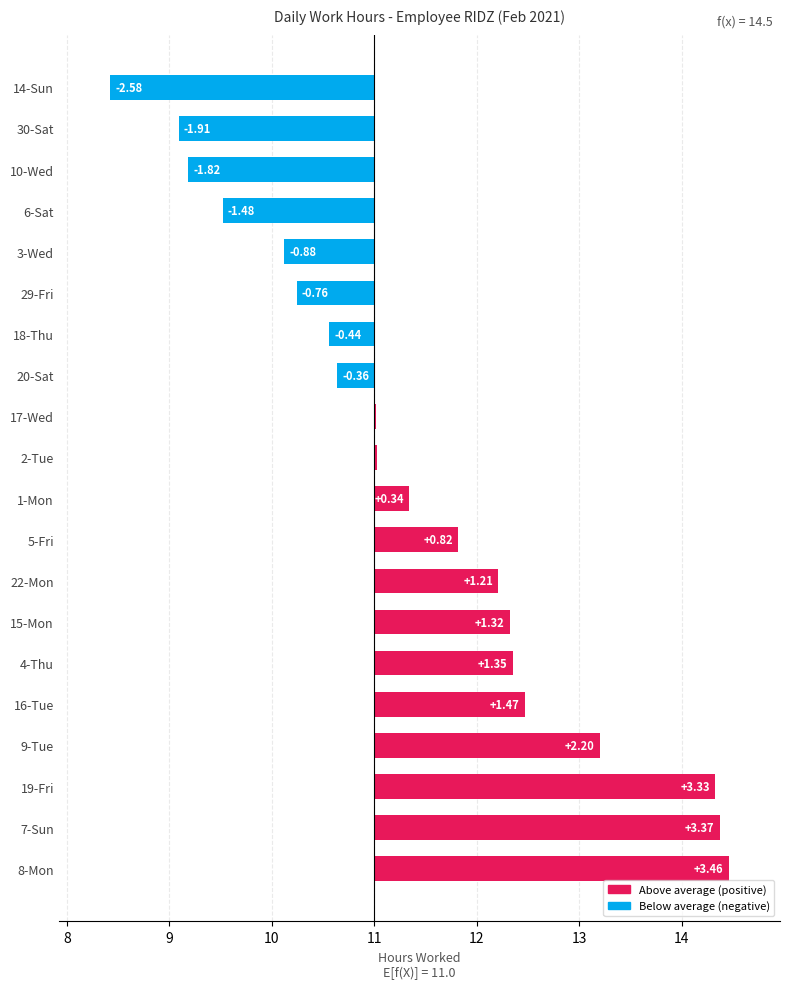

What is the difference between the values at 9-Tue and 15-Mon?

0.9